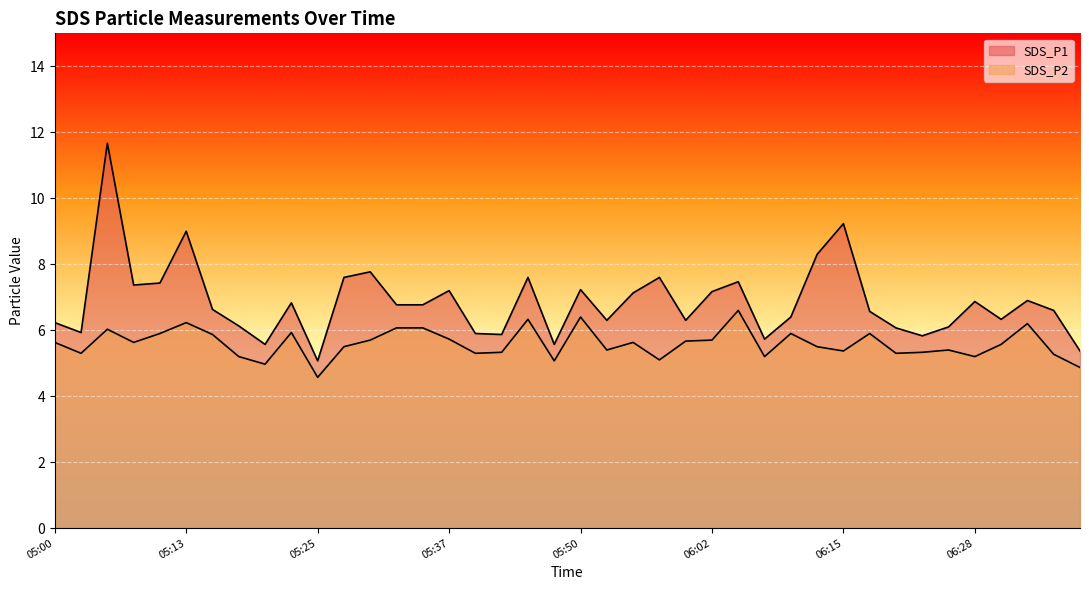

True or false: SDS_P1 and SDS_P2 cross at least once.

False